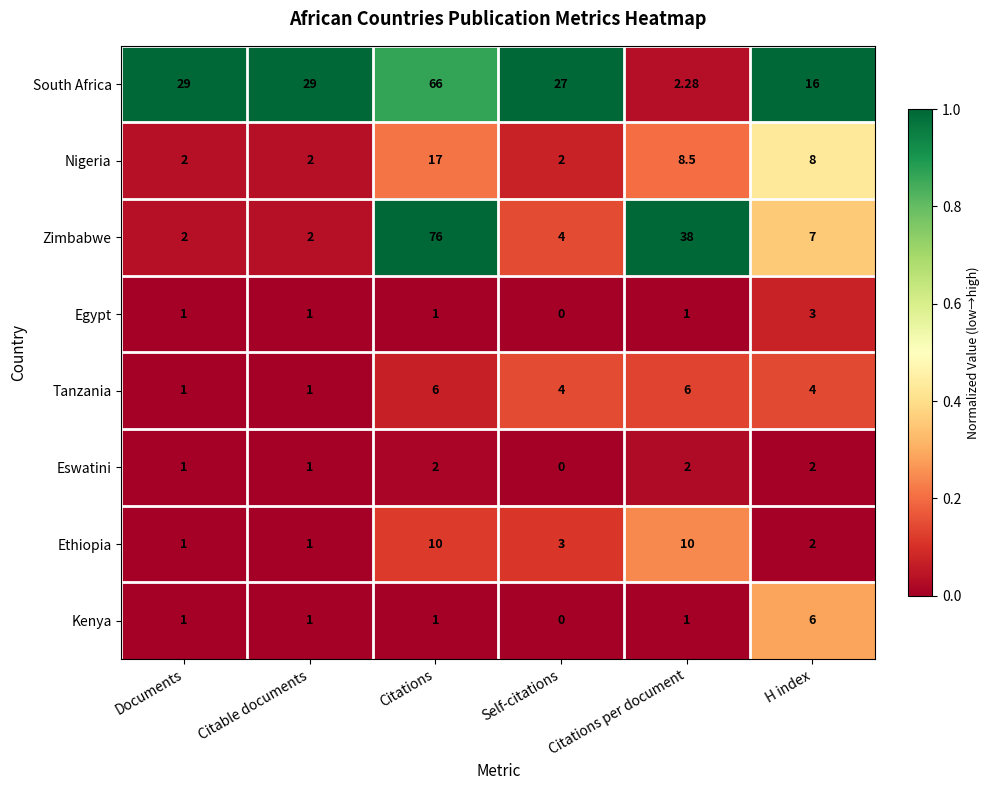

At which label does Tanzania first exceed 4?

Citations